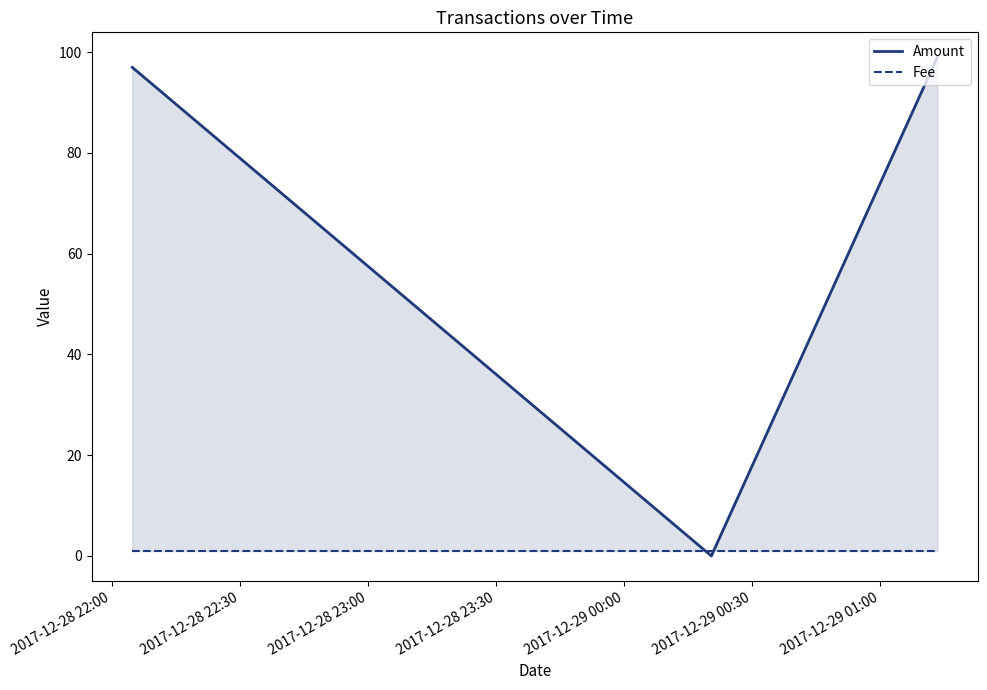

What is the total value across all series at 2017-12-28 22:30?

1